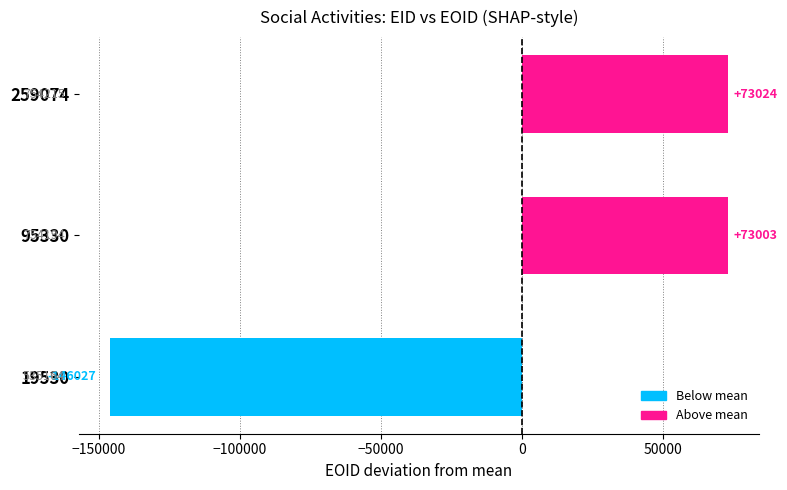

Where is the data nearest to the value -36501?

95330